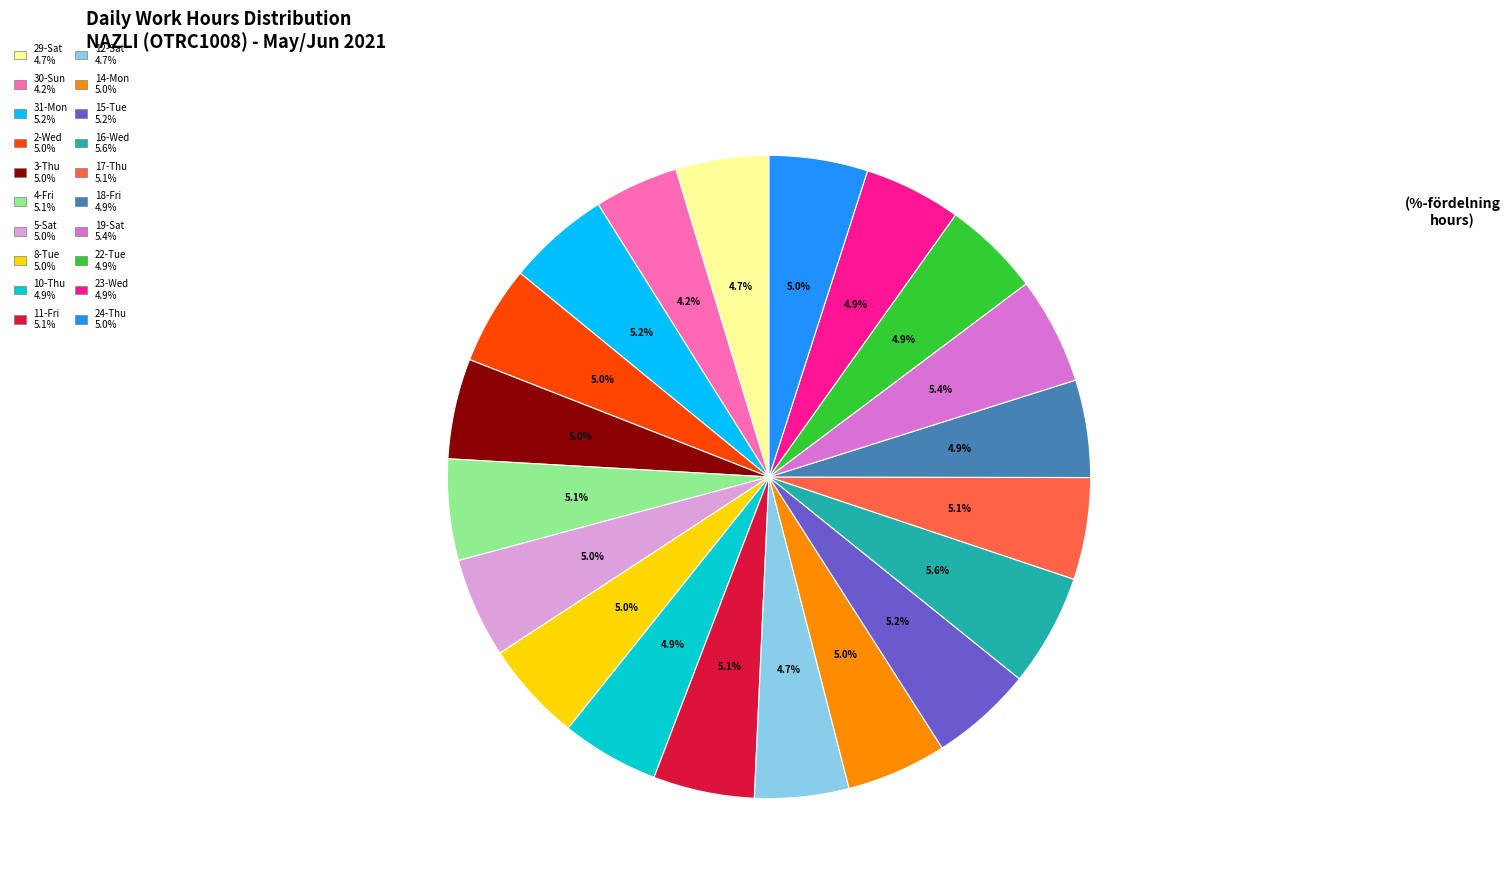

To the nearest percent, what is the difference between the largest and smallest slice percentages?

1%